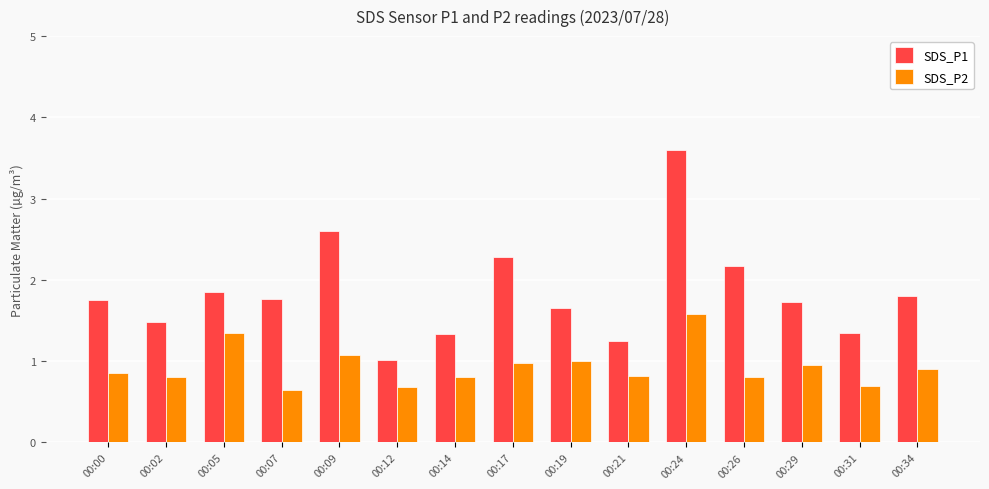

What is the difference between the highest and lowest values at 00:12?

0.3